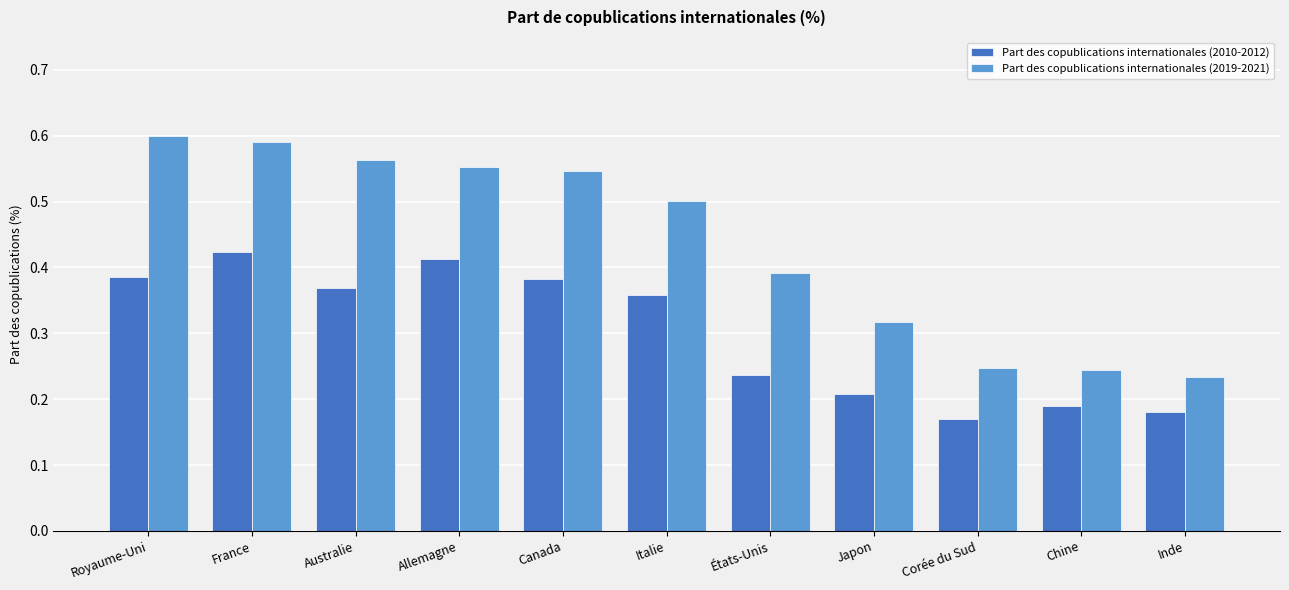

Between États-Unis and Corée du Sud, which series saw the biggest shift?

Part des copublications internationales (2019-2021)